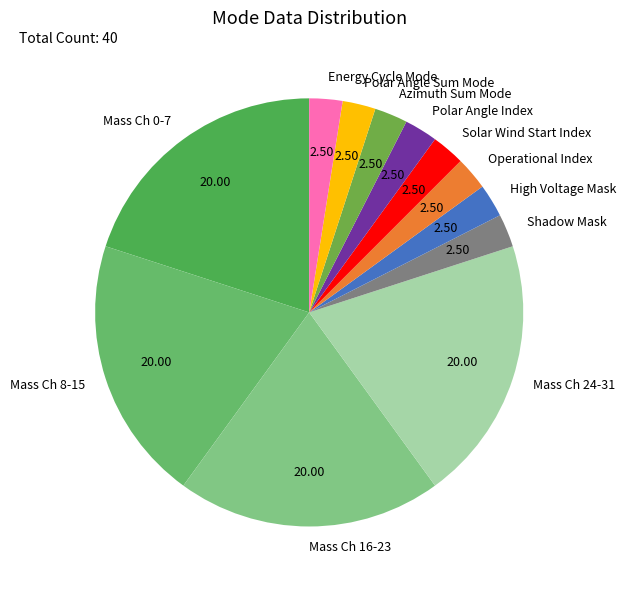

Combined, do Azimuth Sum Mode and Mass Ch 24-31 account for over 50%?

No